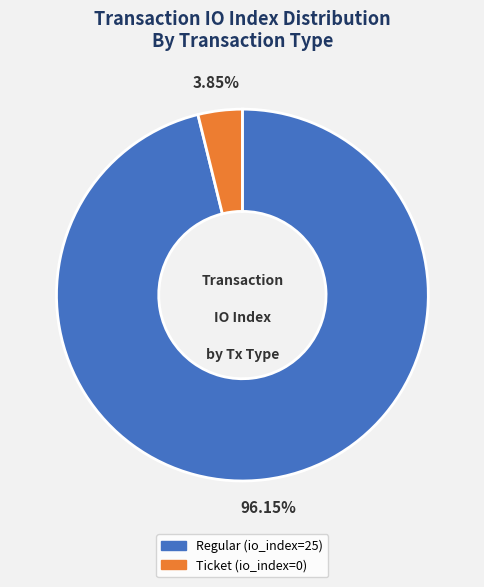

How many slices are in this pie chart?

2